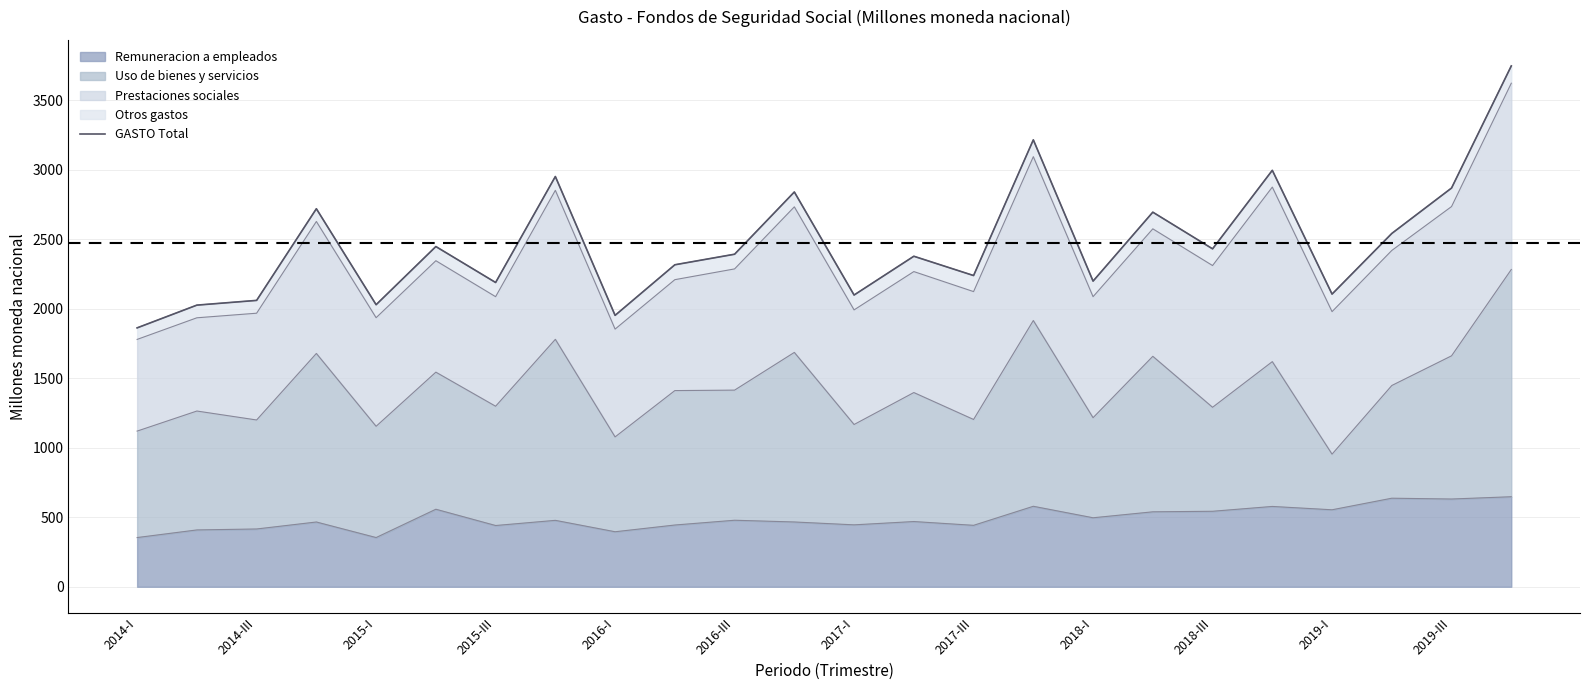

What is the maximum value for Remuneracion a empleados?

647.4